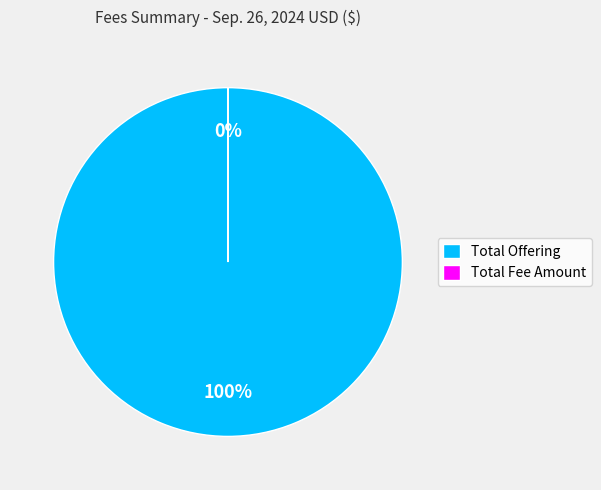

What is the largest slice in the pie chart?

Total Offering